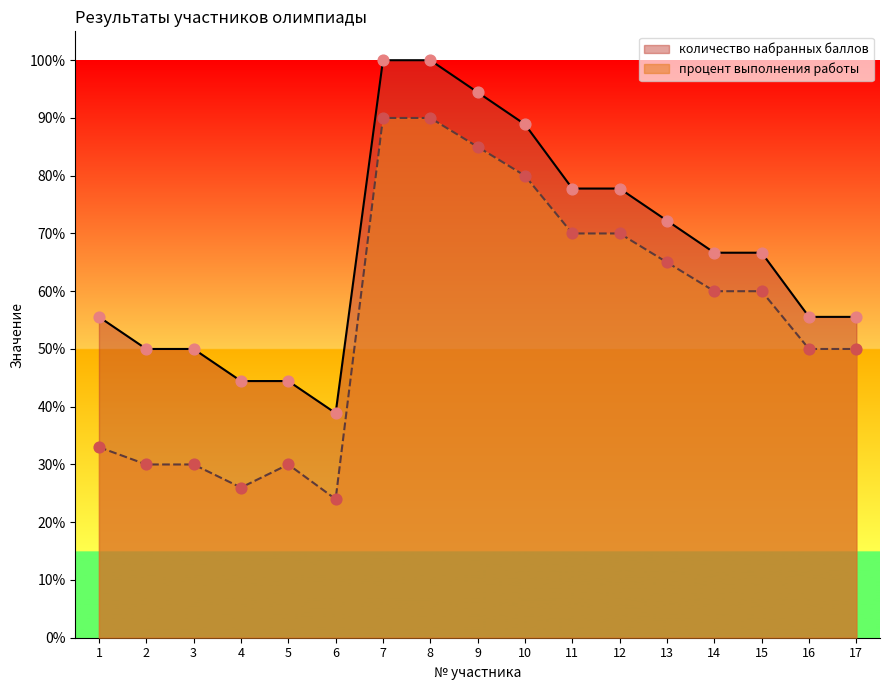

Is the value of процент выполнения работы at 3 greater than the value of количество набранных баллов at 12?

No